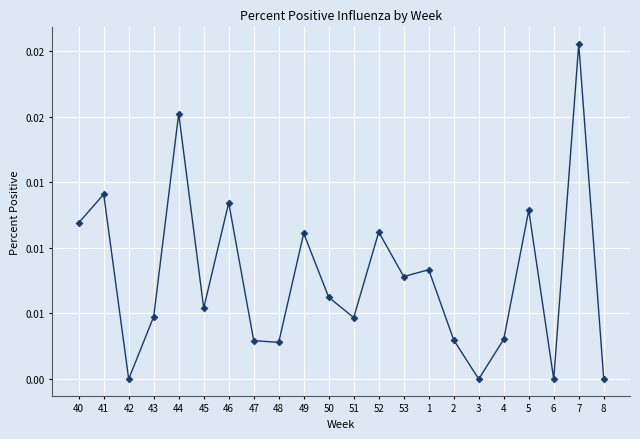

What is the label of the 11th point from the right?

51